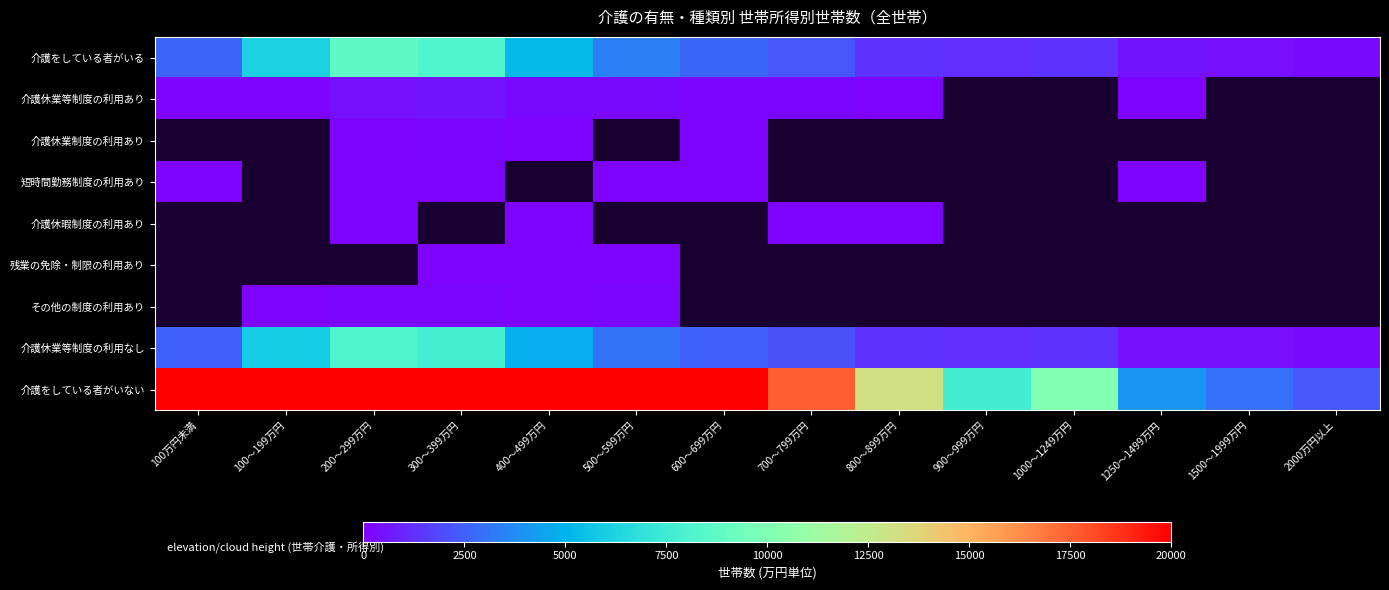

What is the greatest value displayed?

75800.0